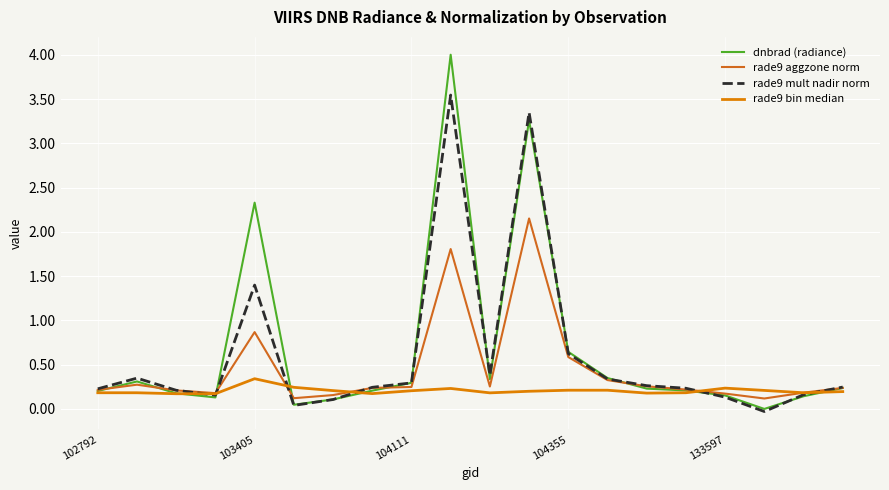

List the series in order of their peak value, lowest first.

rade9 bin median, rade9 aggzone norm, rade9 mult nadir norm, dnbrad (radiance)